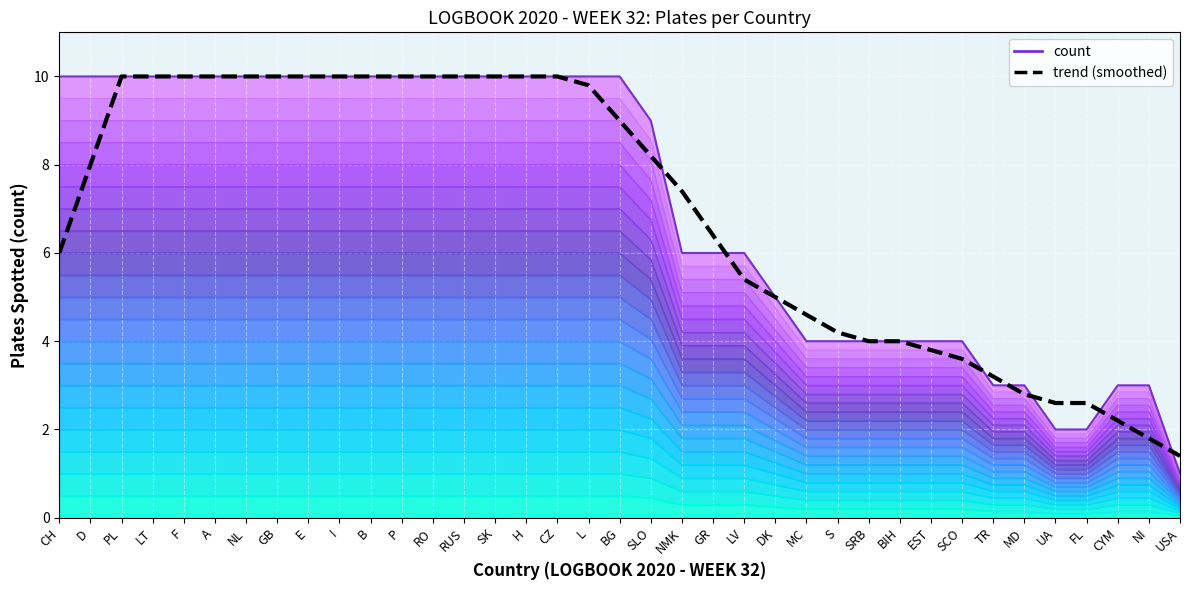

What is the sum of all count values?

263.0